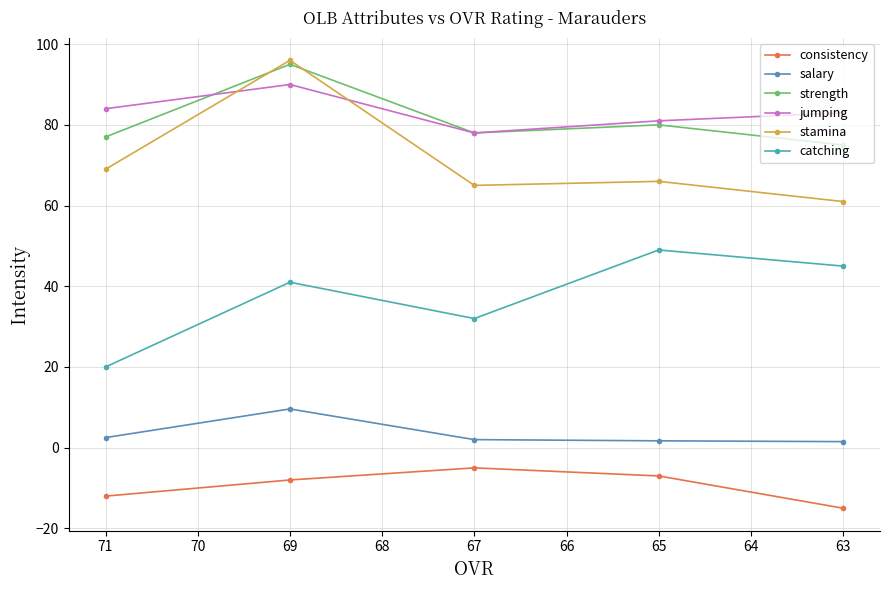

True or false: catching and jumping intersect in this chart.

False